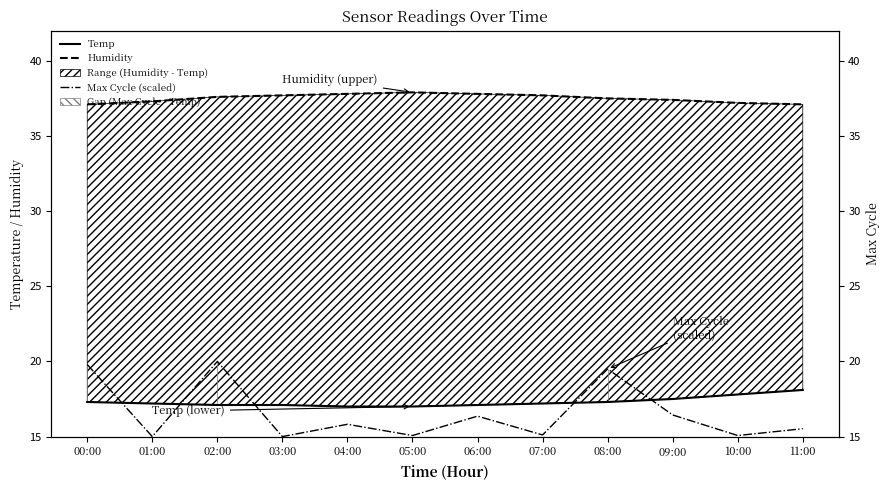

Which series has the largest total across all categories?

Humidity